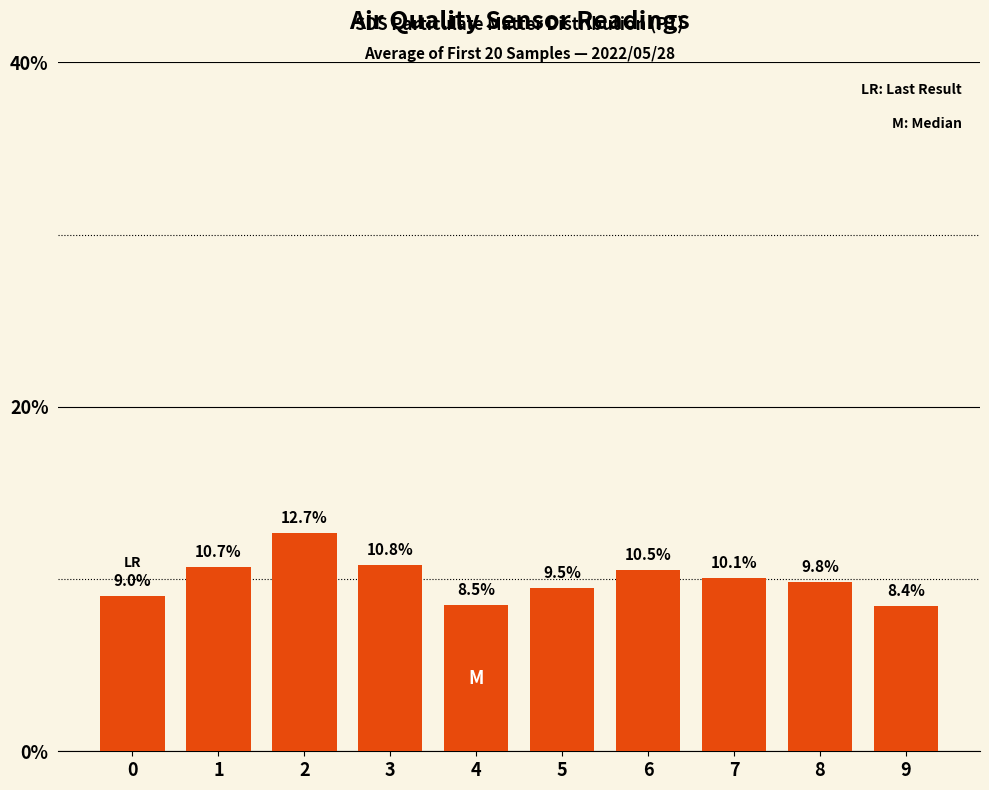

The chart shows a value of 9.0 at 0. True or false?

True